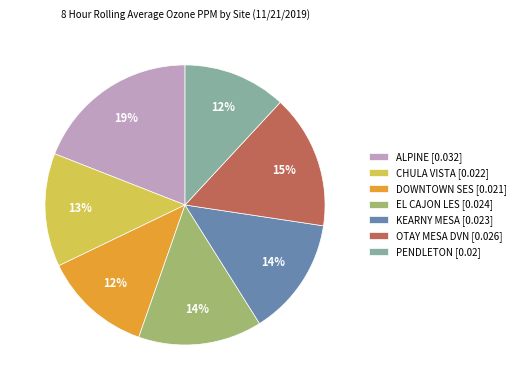

What percentage is the KEARNY MESA slice, to the nearest percent?

14%